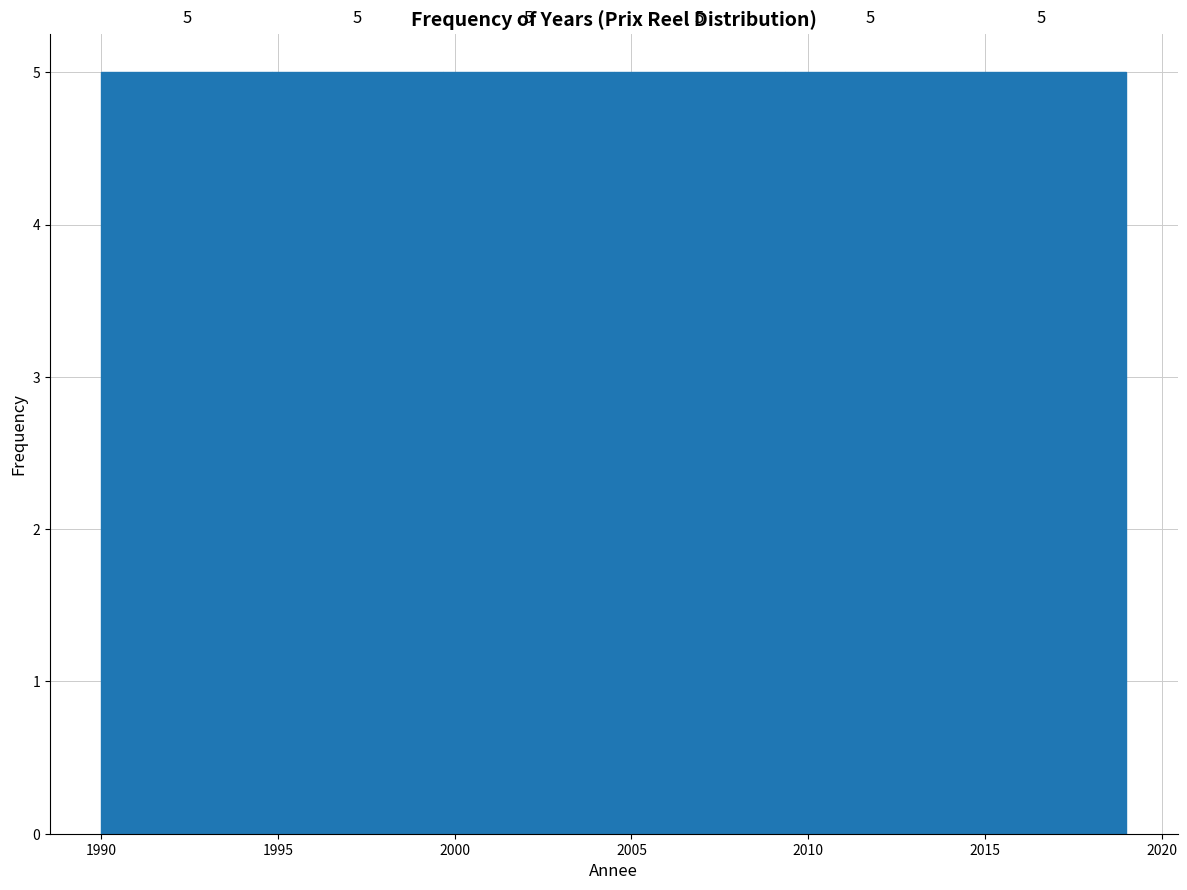

Reading left to right, list every bar in this chart as the range it spans on the x-axis followed by its height. The bar edges are not printed on the chart, so give them approximately, as read against the axis.

1990.0 to 1995.0: 5
1995.0 to 1999.5: 5
1999.5 to 2004.5: 5
2004.5 to 2009.5: 5
2009.5 to 2014.0: 5
2014.0 to 2019.0: 5